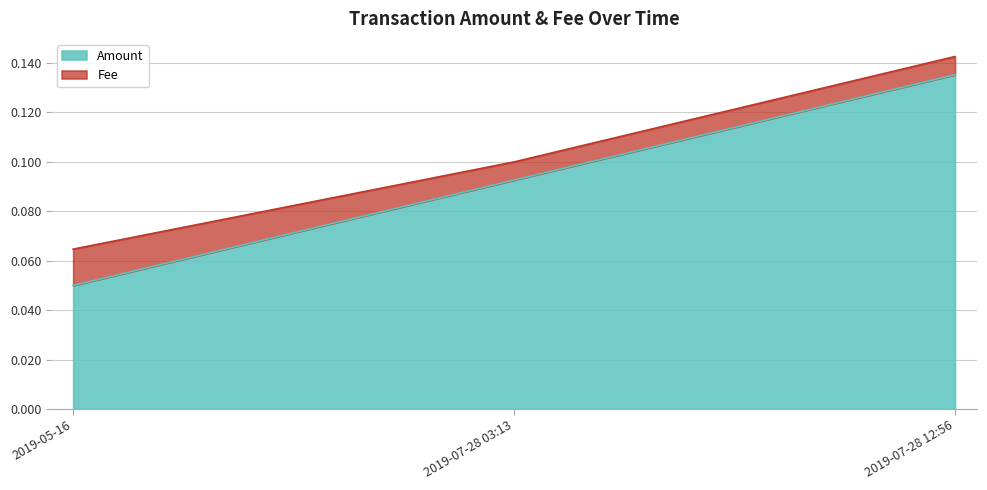

List the labels in order of value, largest first.

2019-07-28 12:56, 2019-07-28 03:13, 2019-05-16